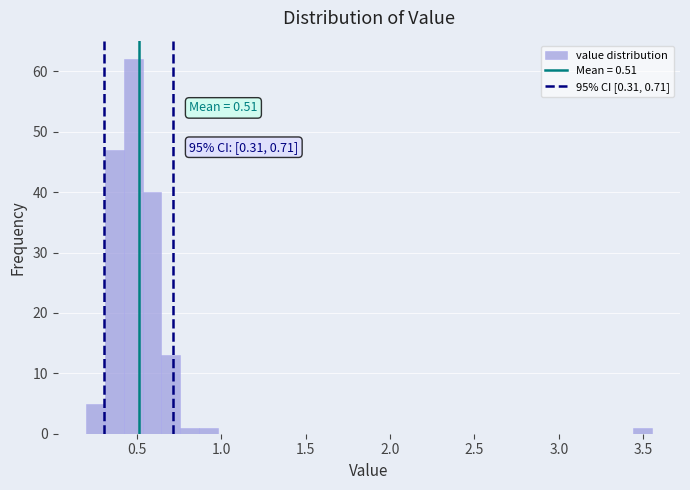

Read against the x-axis, roughly where is the centre of the tallest bar?

0.50